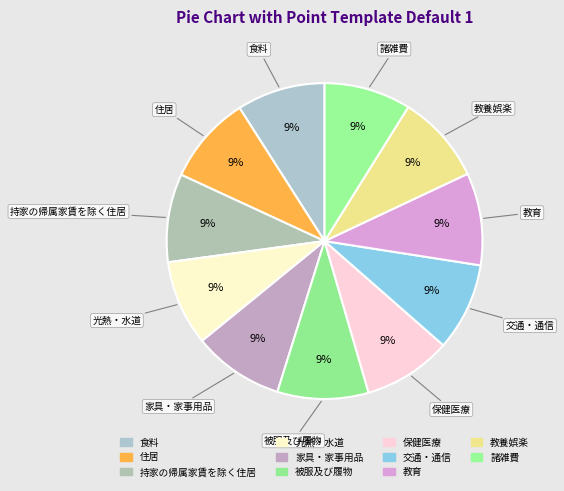

How many segments does this pie chart have?

11